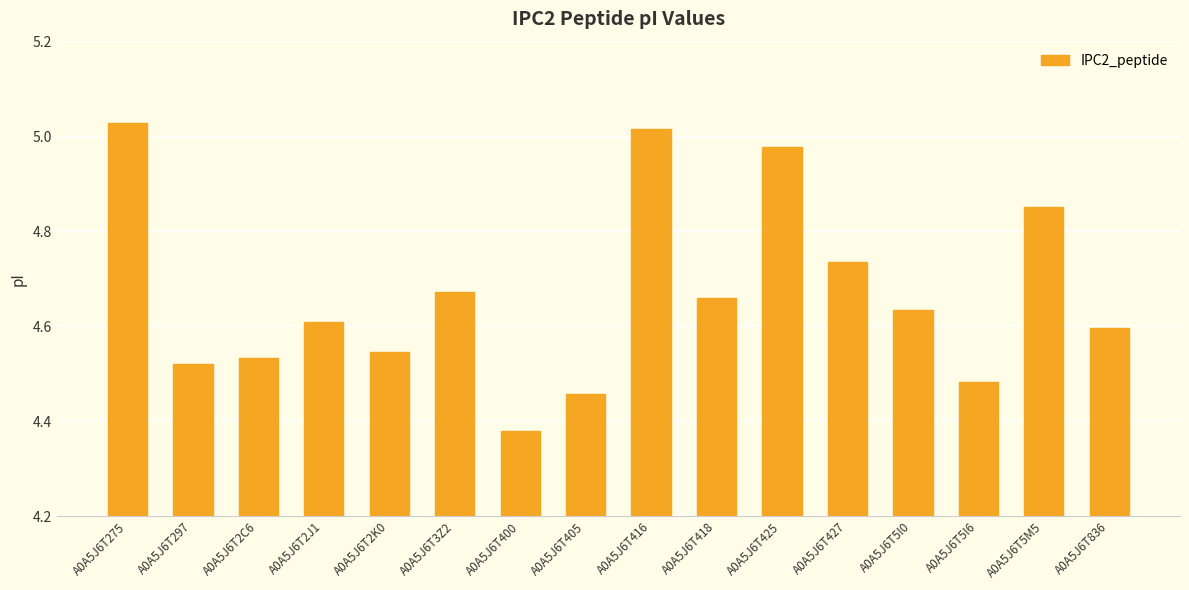

Which has a higher value, A0A5J6T2J1 or A0A5J6T836?

A0A5J6T2J1